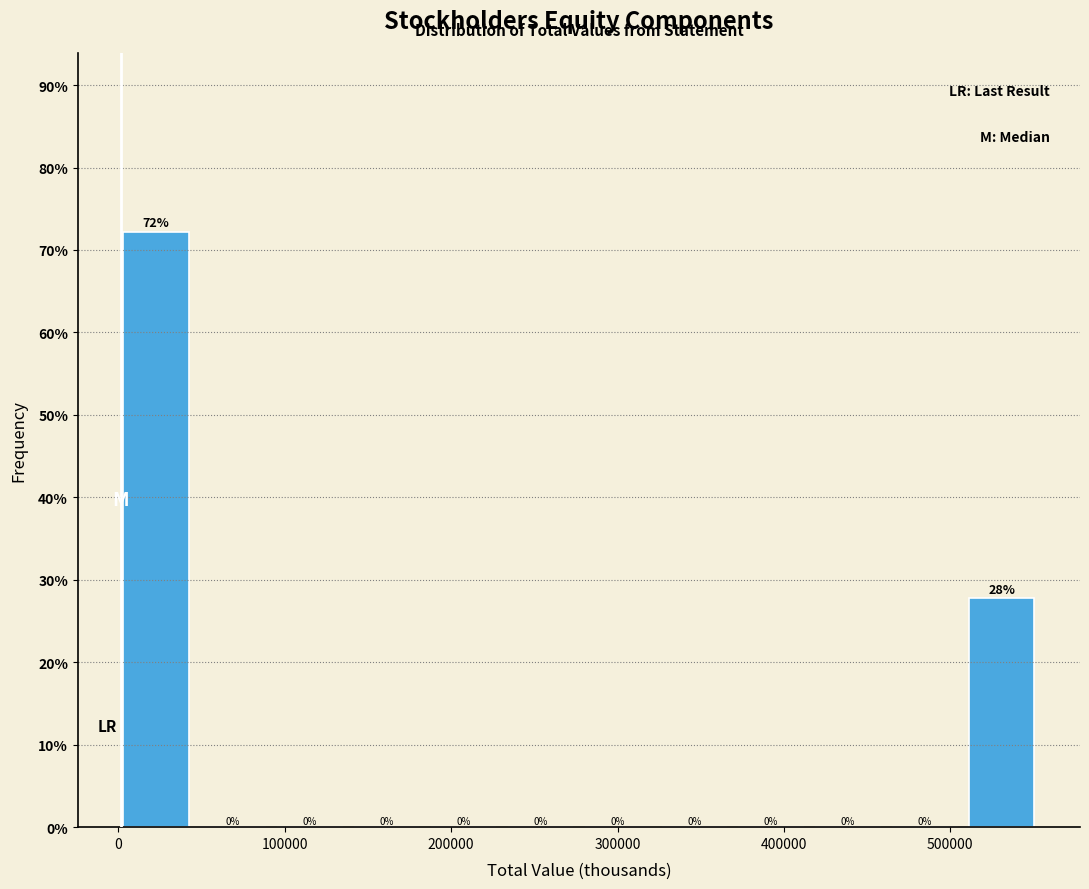

Over which range of the x-axis is the bar tallest?

0 to 50000